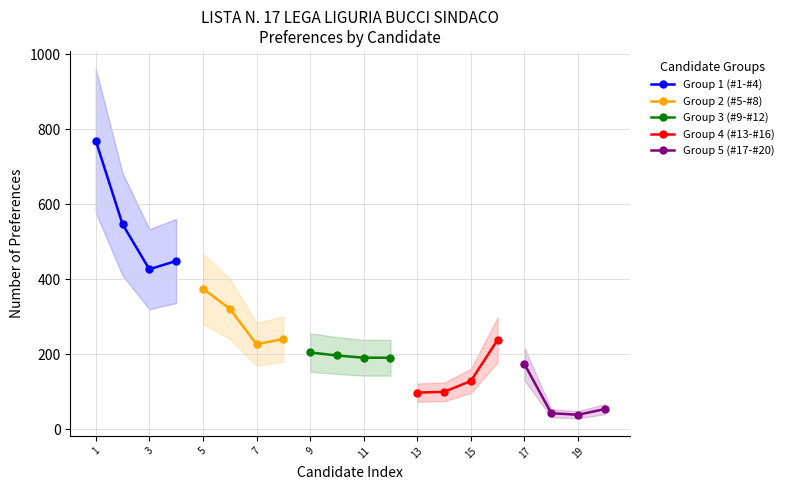

True or false: Group 3 (#9-#12) has a value of 300 at 9.

False